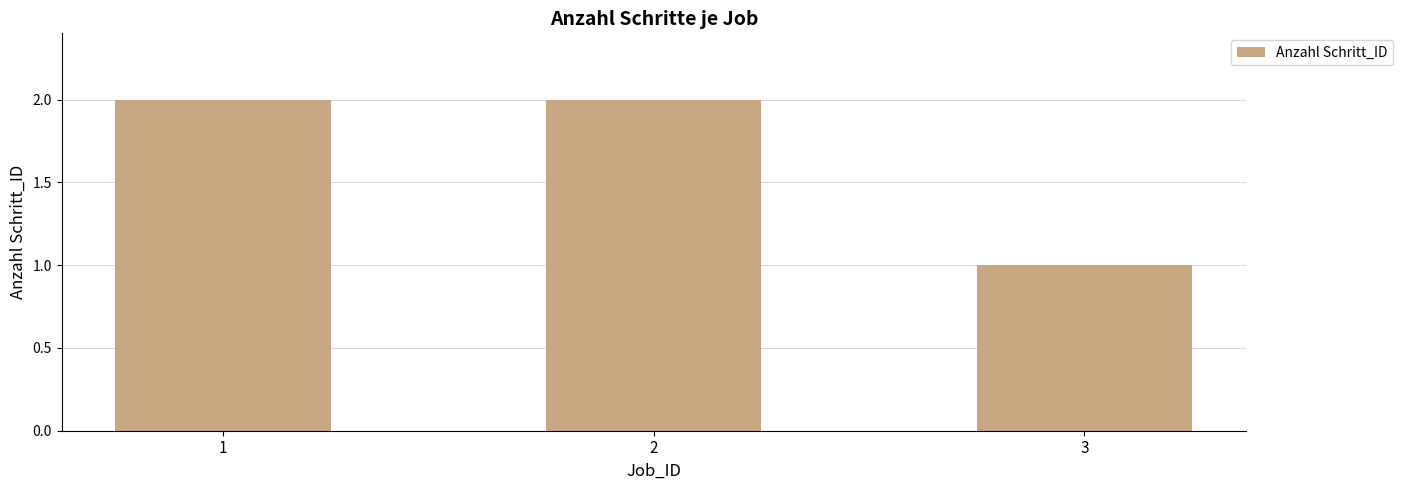

Reading right to left, what are all the values shown in this chart?

3=1	2=2	1=2